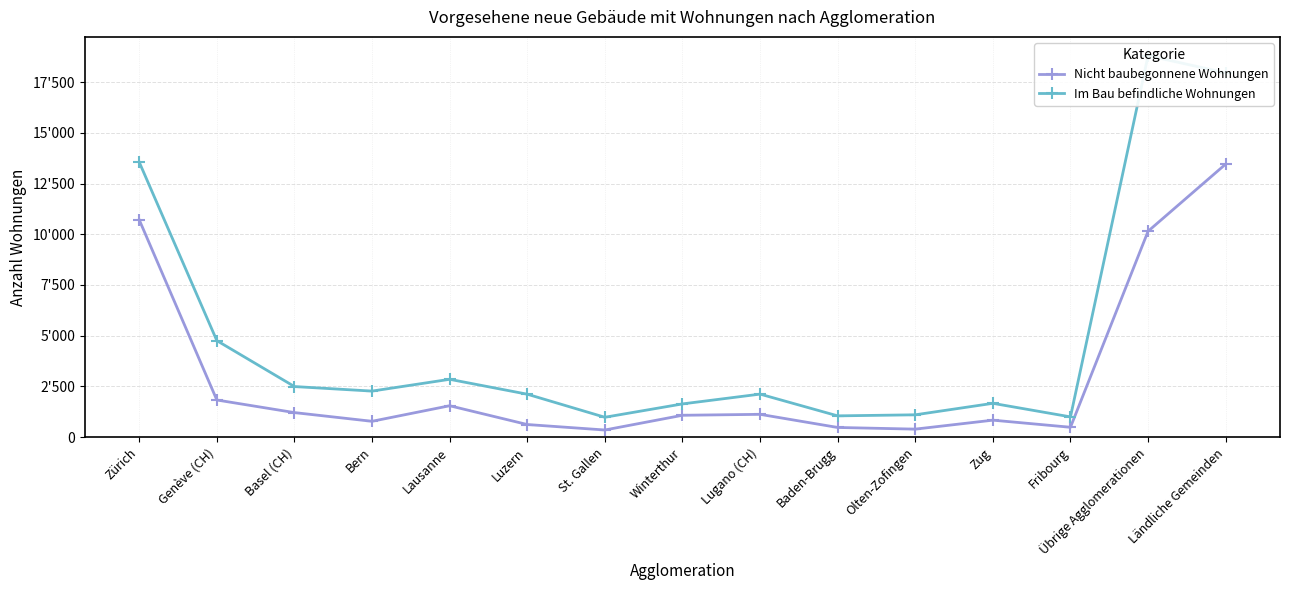

What is the minimum value shown in the chart?

349